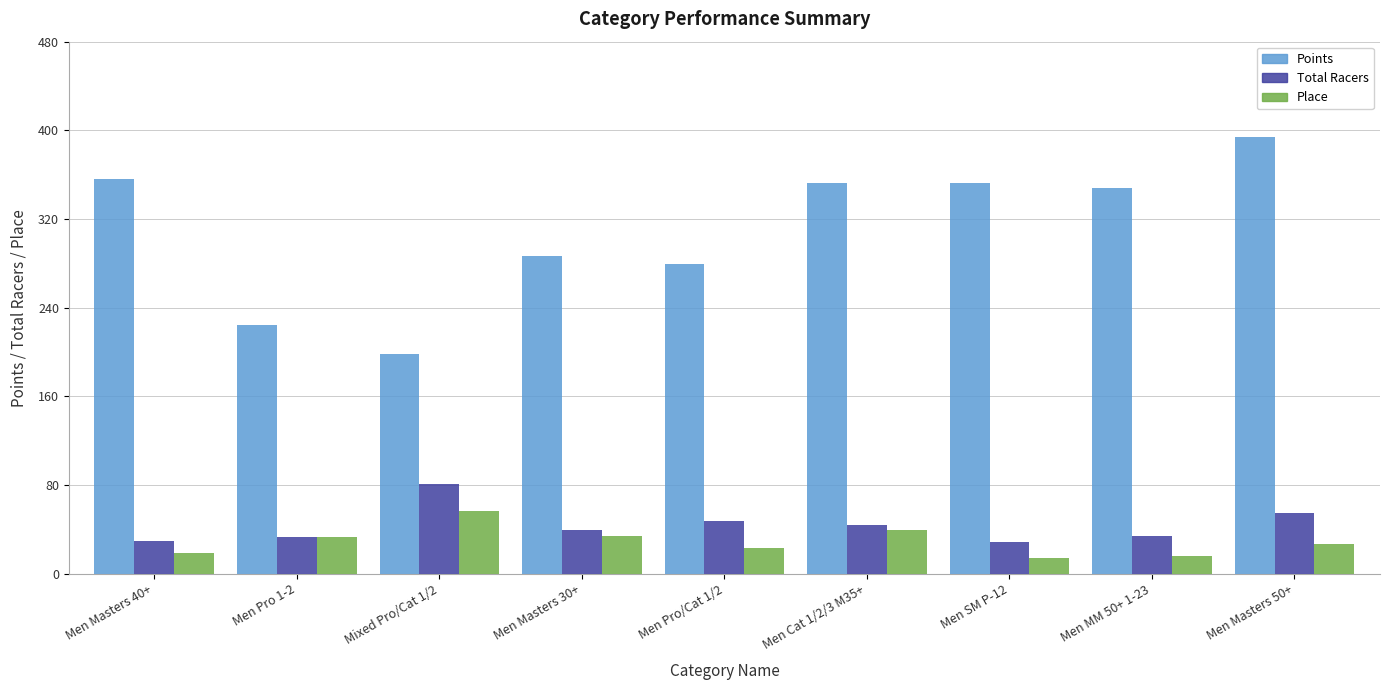

What is the total value across all series at Men Masters 50+?

476.4